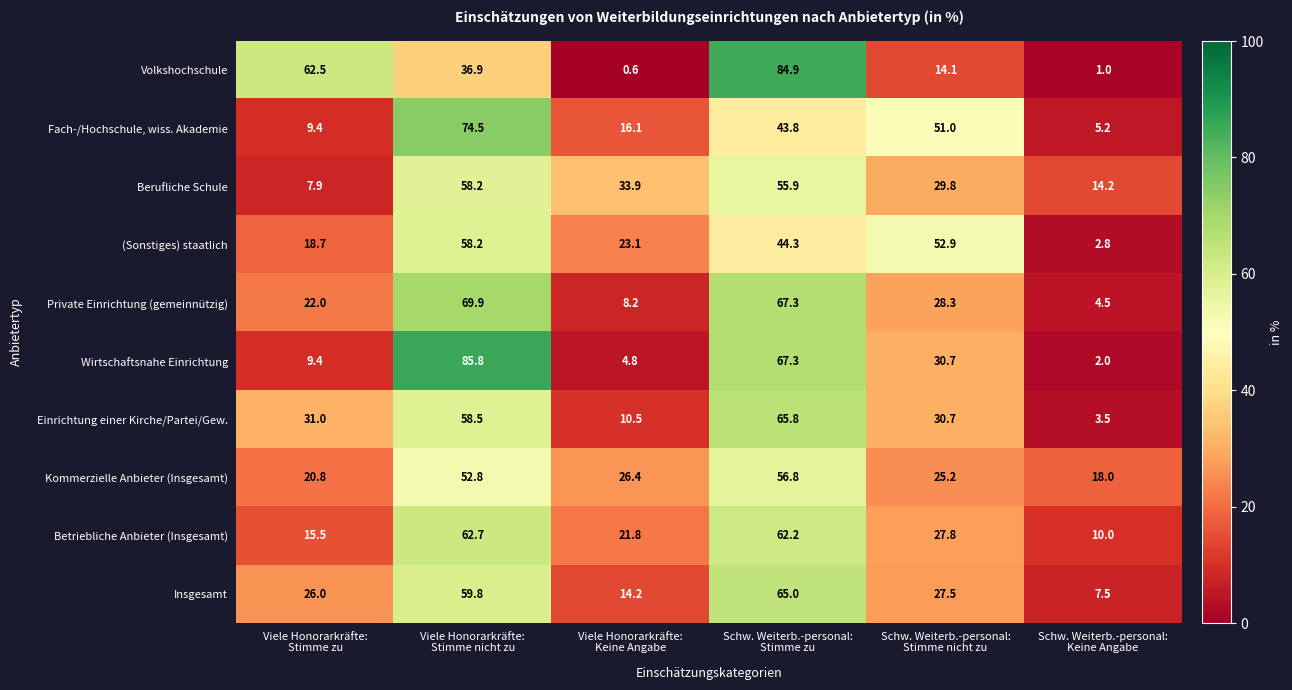

Which series has the largest range (max minus min)?

Volkshochschule